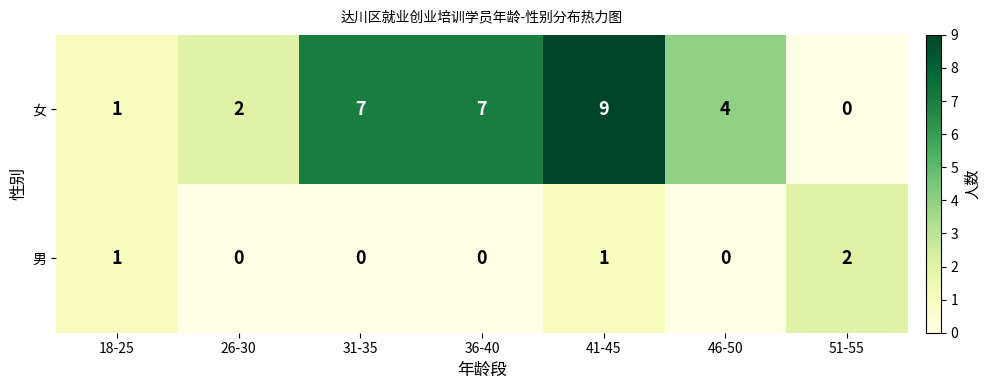

Which series changed the most between 26-30 and 41-45?

女